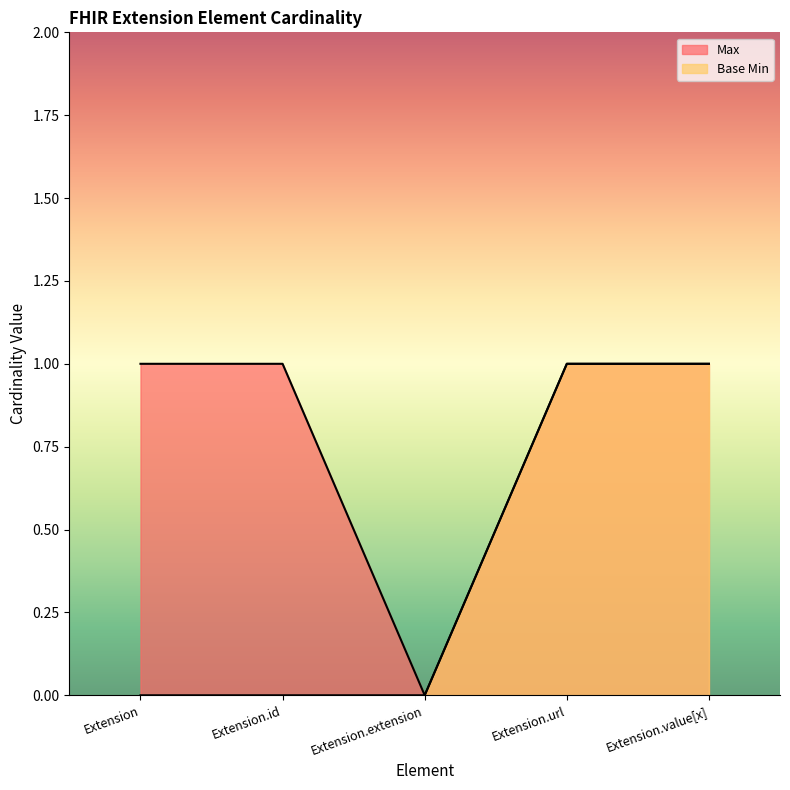

True or false: Base Min and Max cross at least once.

False